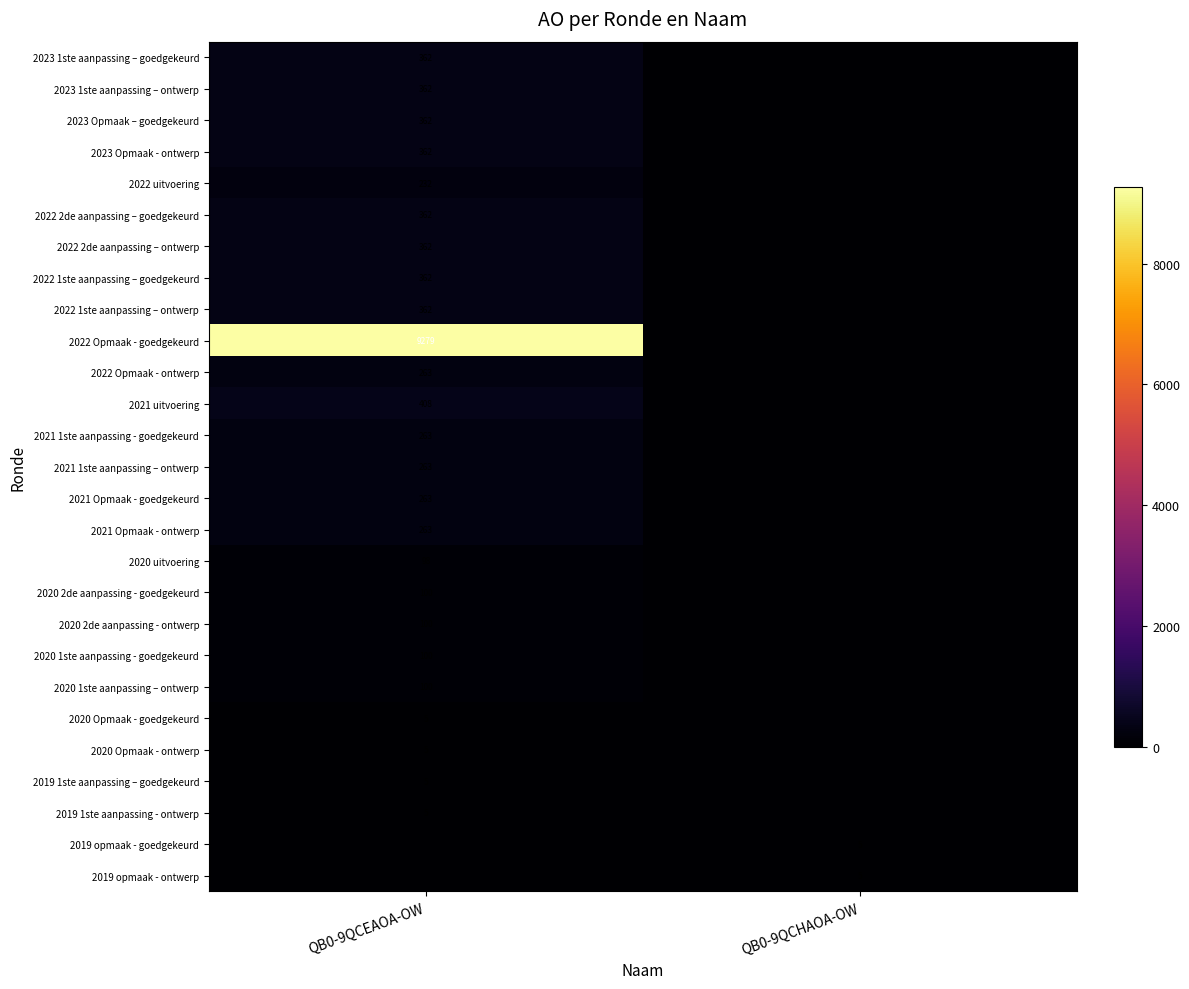

The 2023 Opmaak - ontwerp series shows 362 at QB0-9QCEAOA-OW. True or false?

True